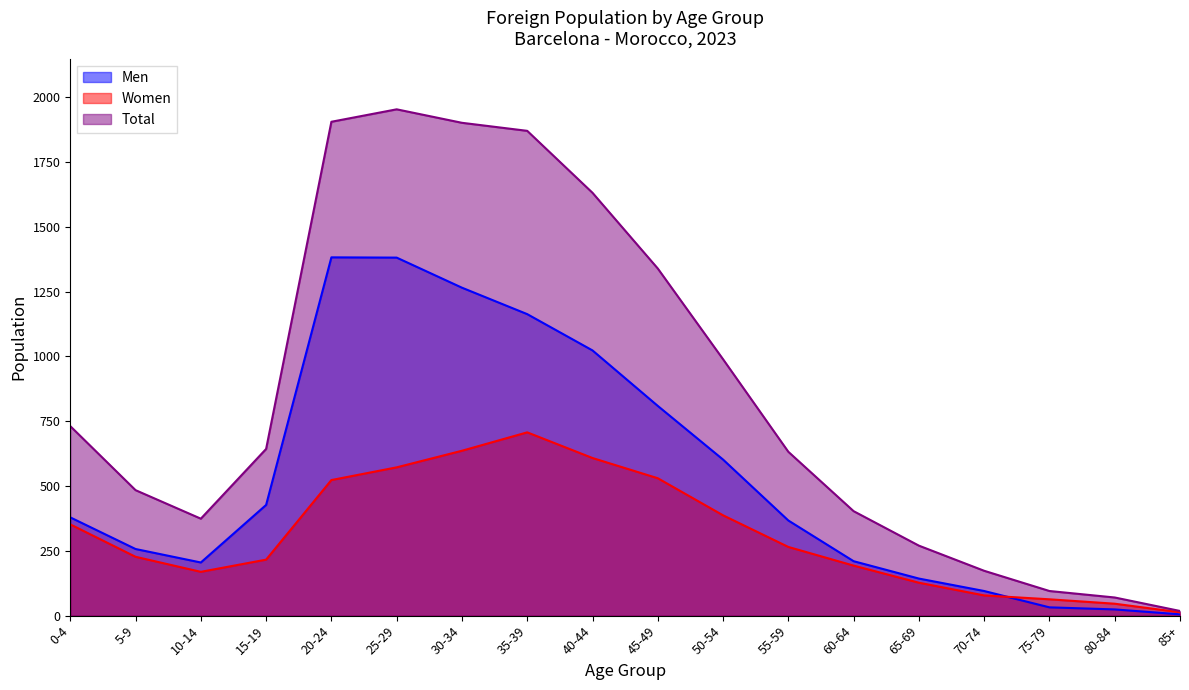

Which series has the widest spread of values?

Total